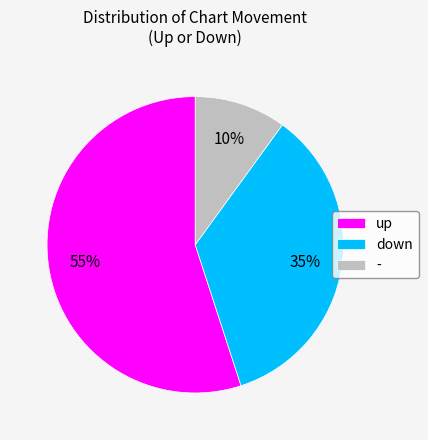

To the nearest percent, what percentage of the pie is up?

55%